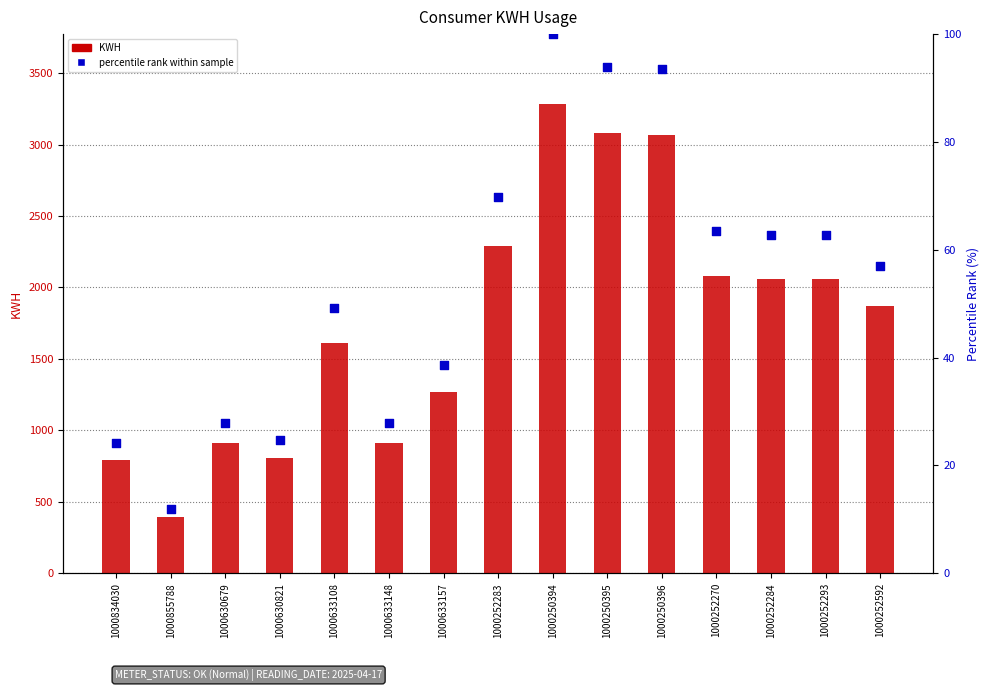

Which series has the largest total across all categories?

KWH